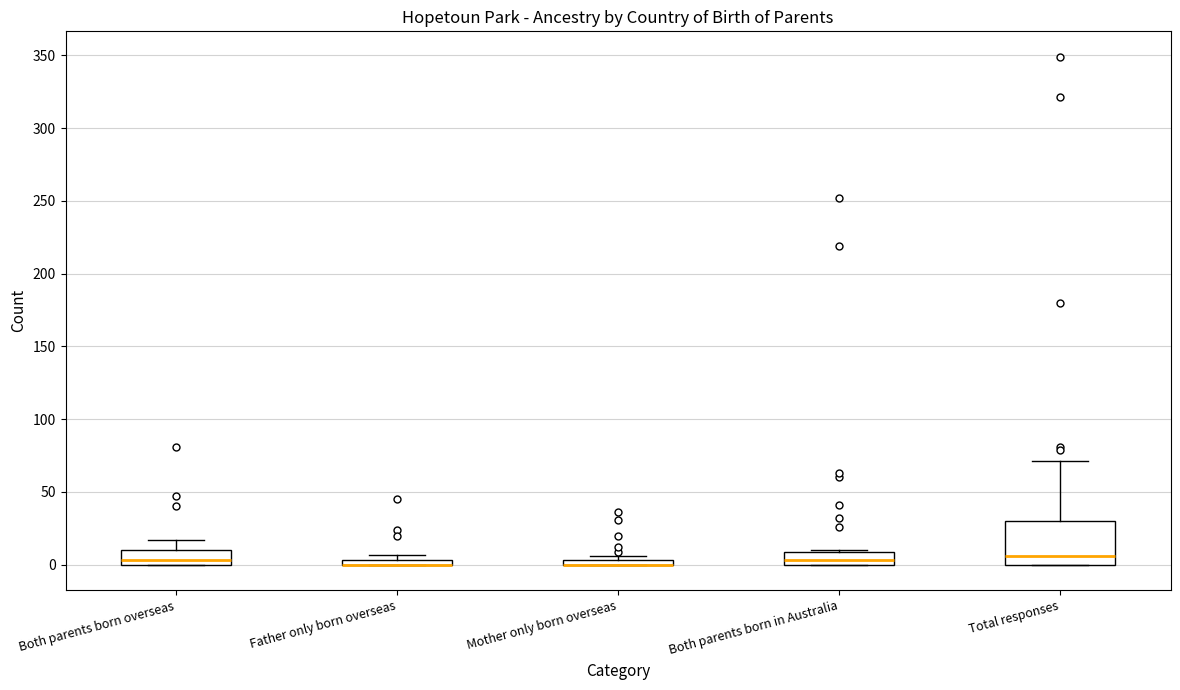

Where is the lower edge of the box for Both parents born overseas on the y-axis? The values are not printed on the chart, so give them approximately, as read against the axis.

0